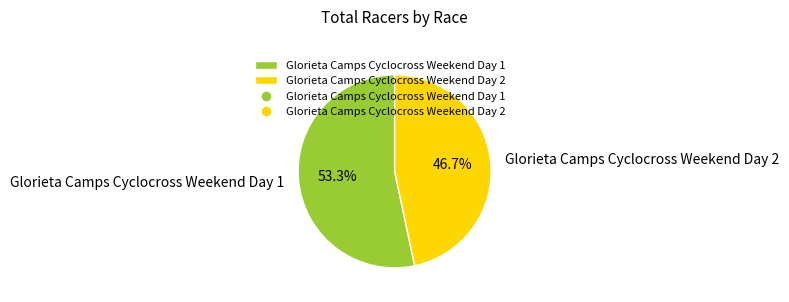

Is the sum of Glorieta Camps Cyclocross Weekend Day 2 and Glorieta Camps Cyclocross Weekend Day 1 greater than half?

Yes